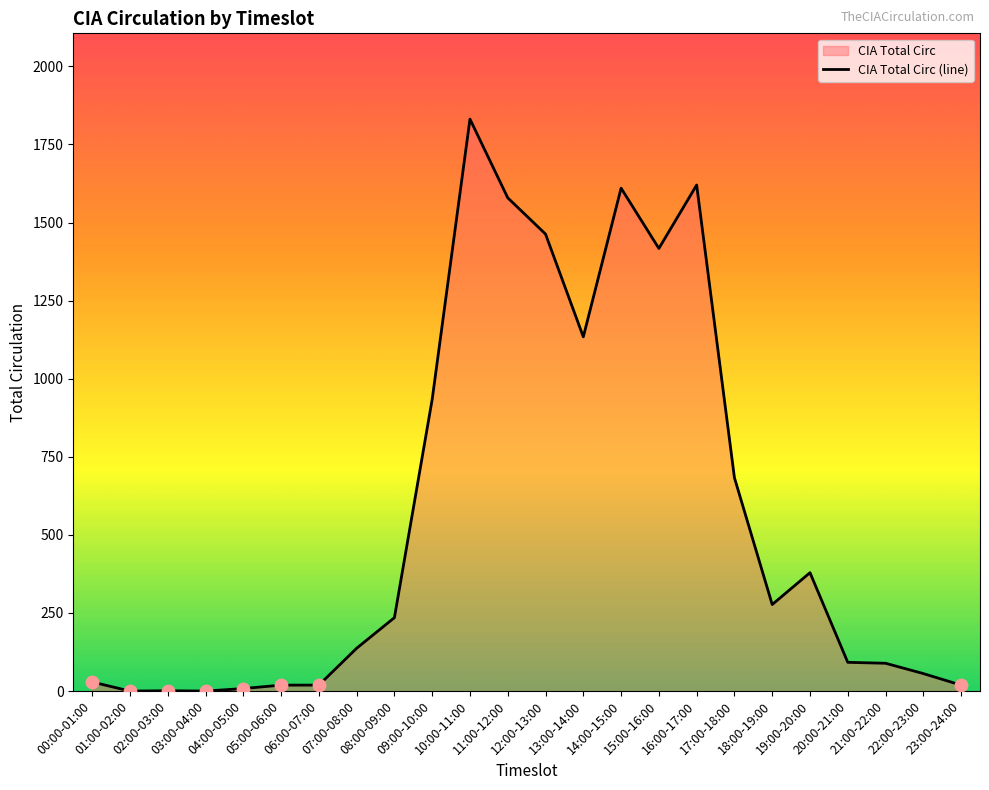

Which has a higher value, 00:00-01:00 or 13:00-14:00?

13:00-14:00